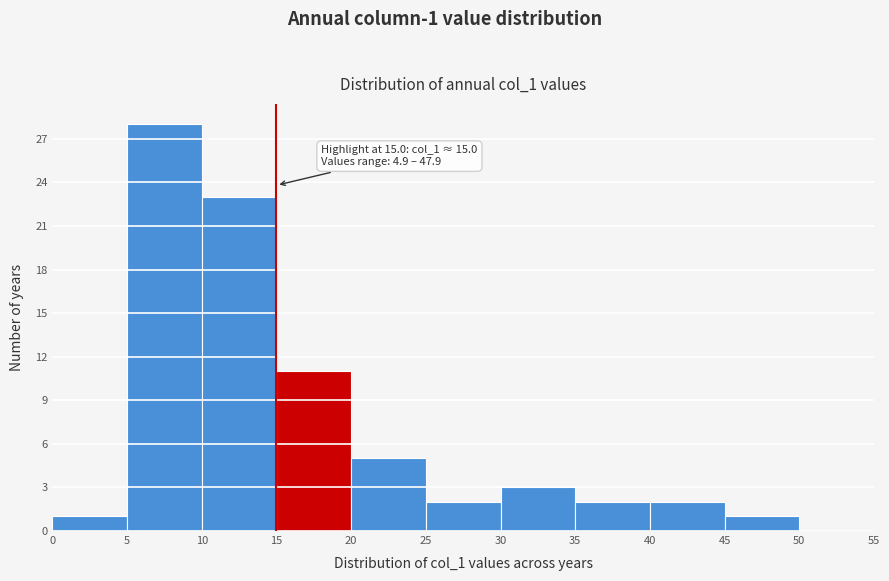

Over which range of the x-axis is the bar tallest?

5 to 10